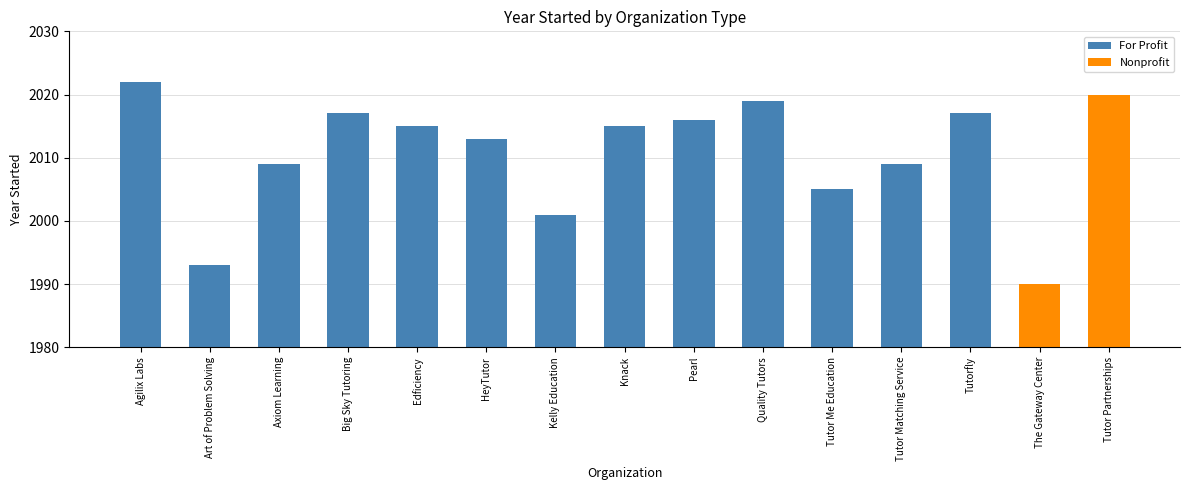

Are the bars grouped side by side (vs. stacked)?

No